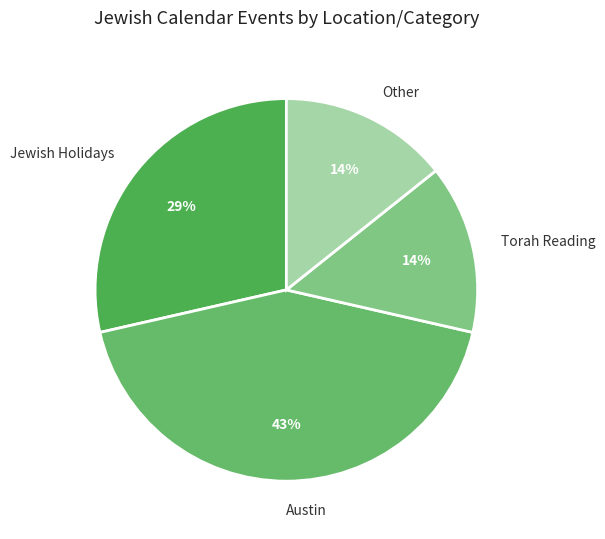

Is it true that Torah Reading is 20% of the pie?

False